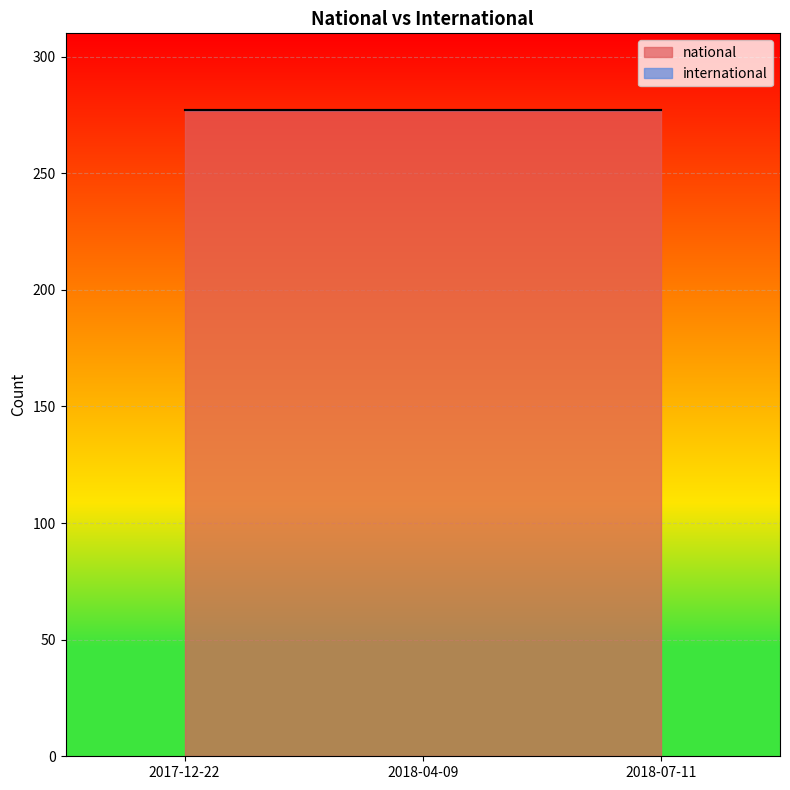

Reading right to left, what are all the values shown in this chart?

national: 277	277	277
international: 0	0	0